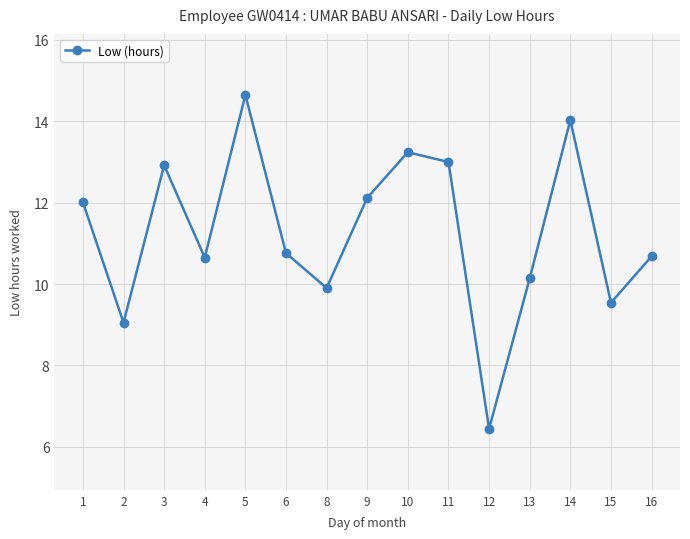

What is the sum of all values?

169.1